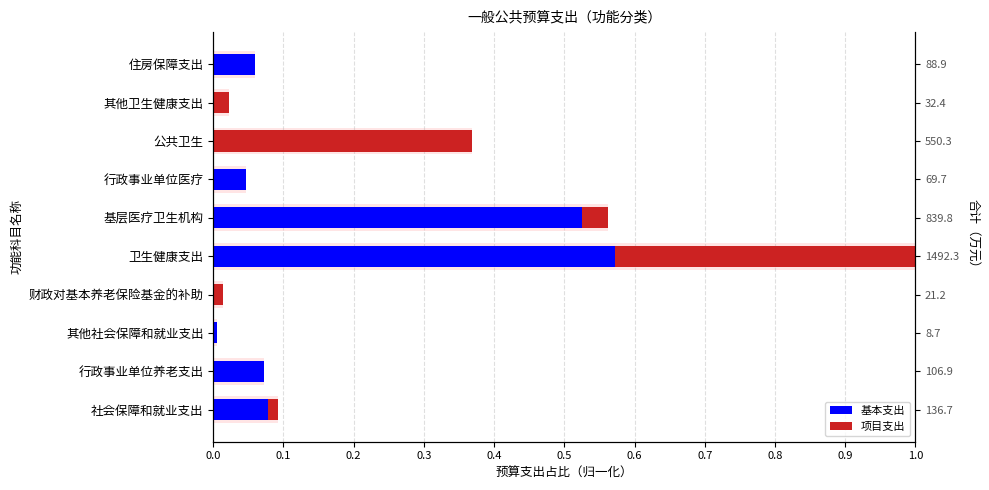

What is the greatest value displayed?

0.6